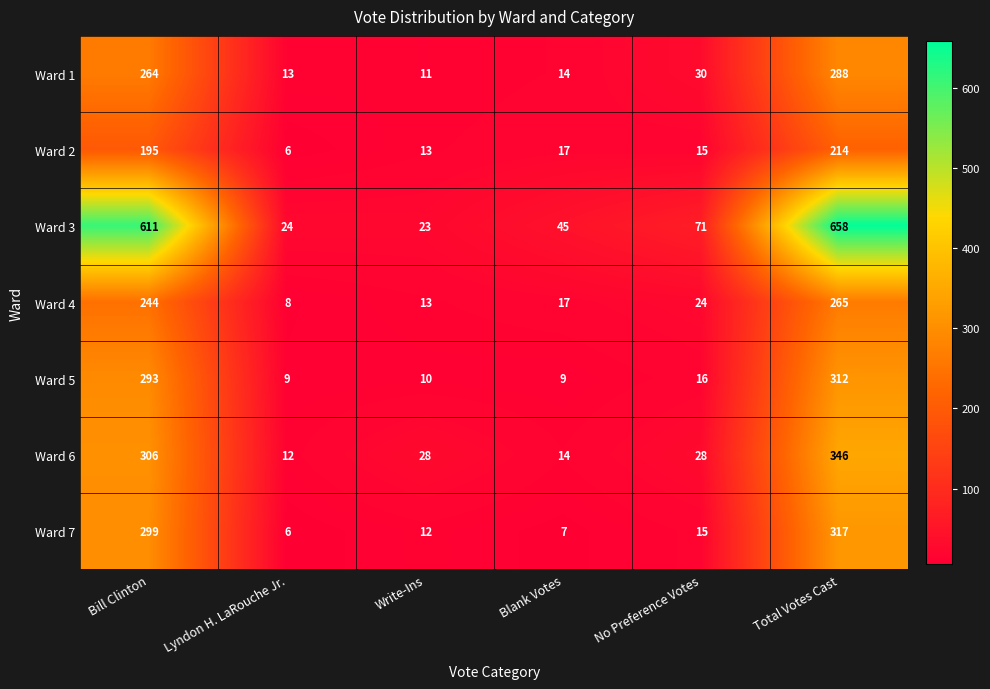

True or false: Ward 3 has a value of 71 at No Preference Votes.

True